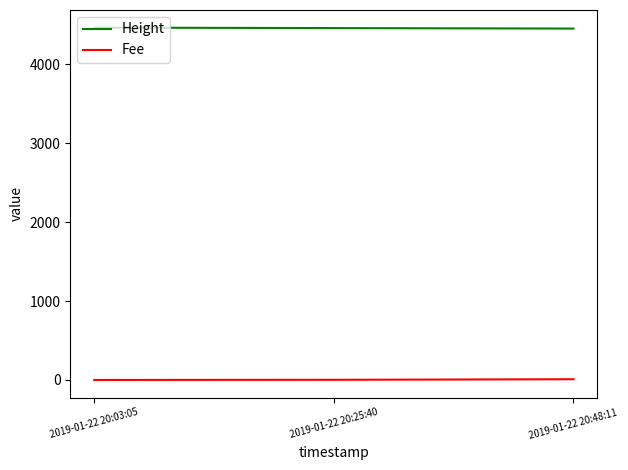

At how many categories does at least one series exceed 651?

3